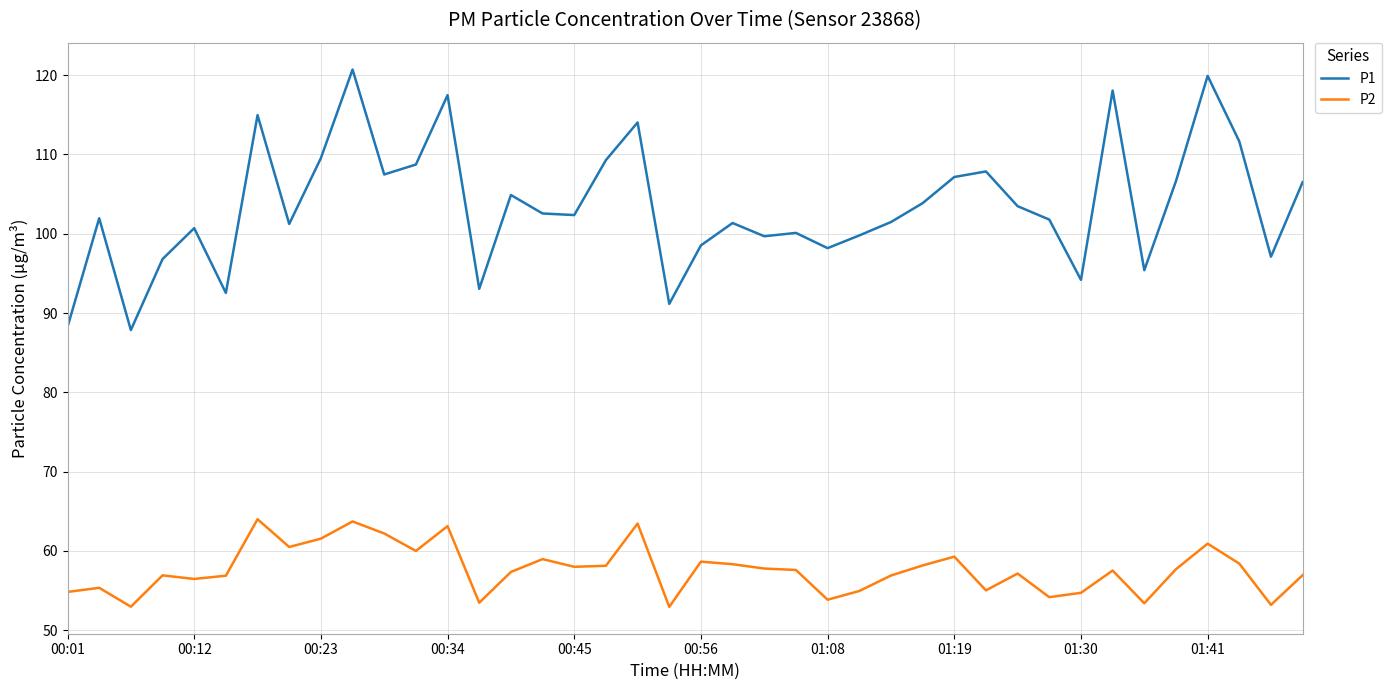

Rank the series by their average value, from lowest to highest.

P2, P1